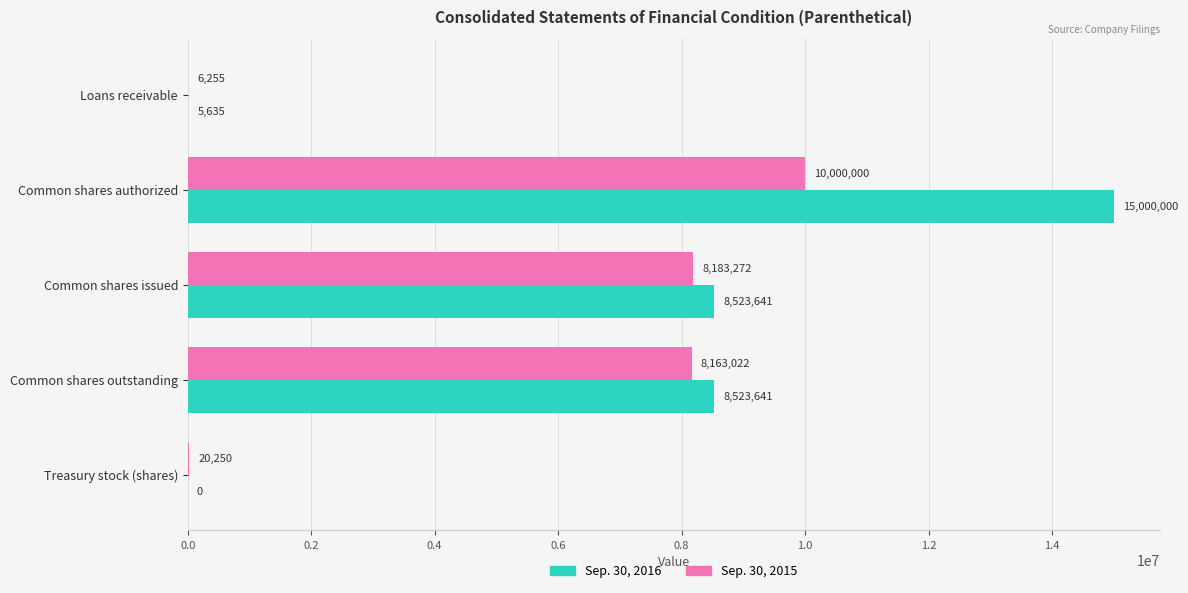

At which category is the sum across all series the highest?

Common shares authorized